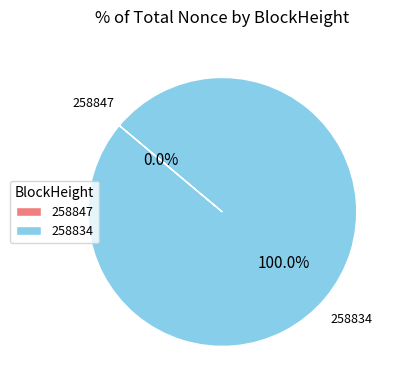

What percentage is the 258834 slice, to the nearest percent?

100%